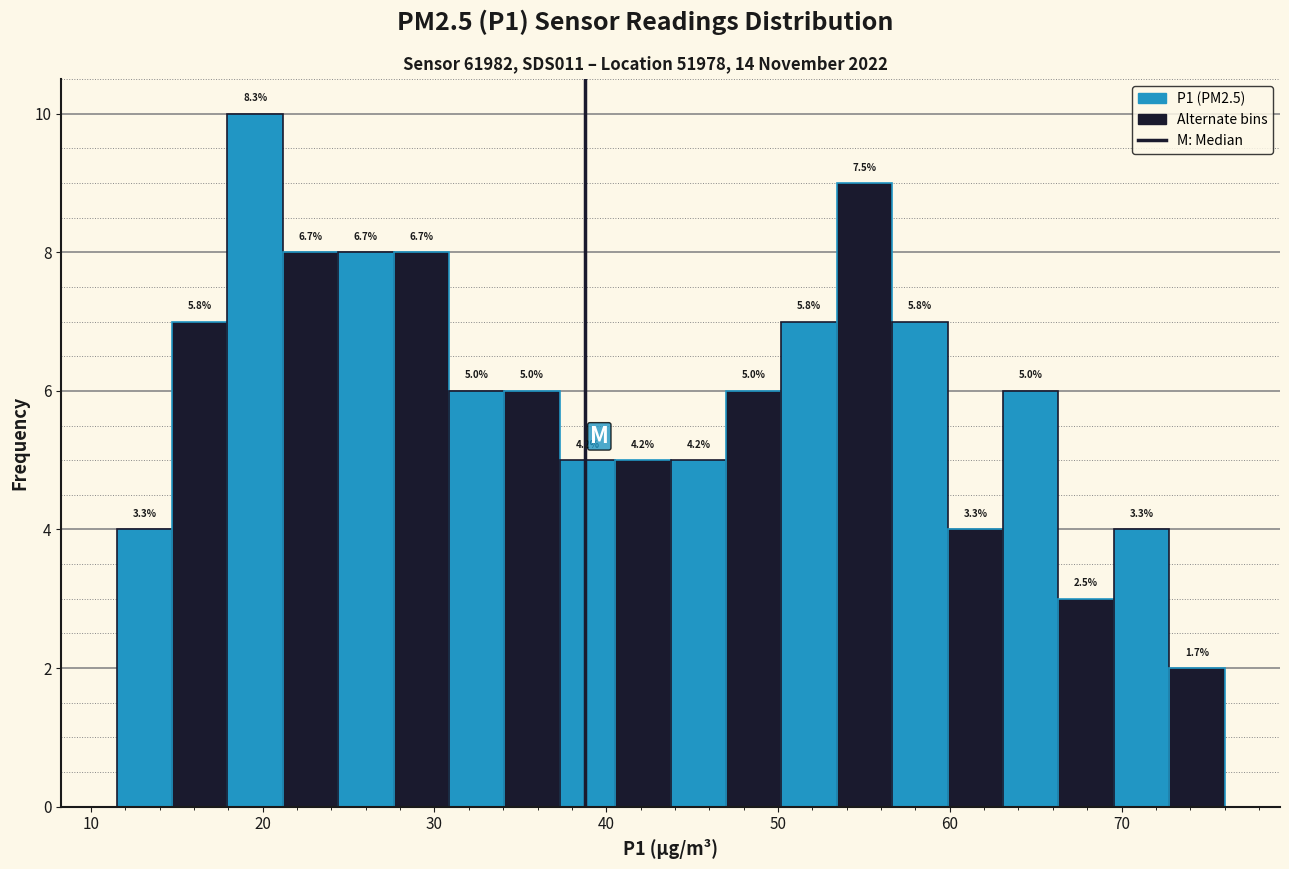

Read against the x-axis, roughly where is the centre of the tallest bar?

20